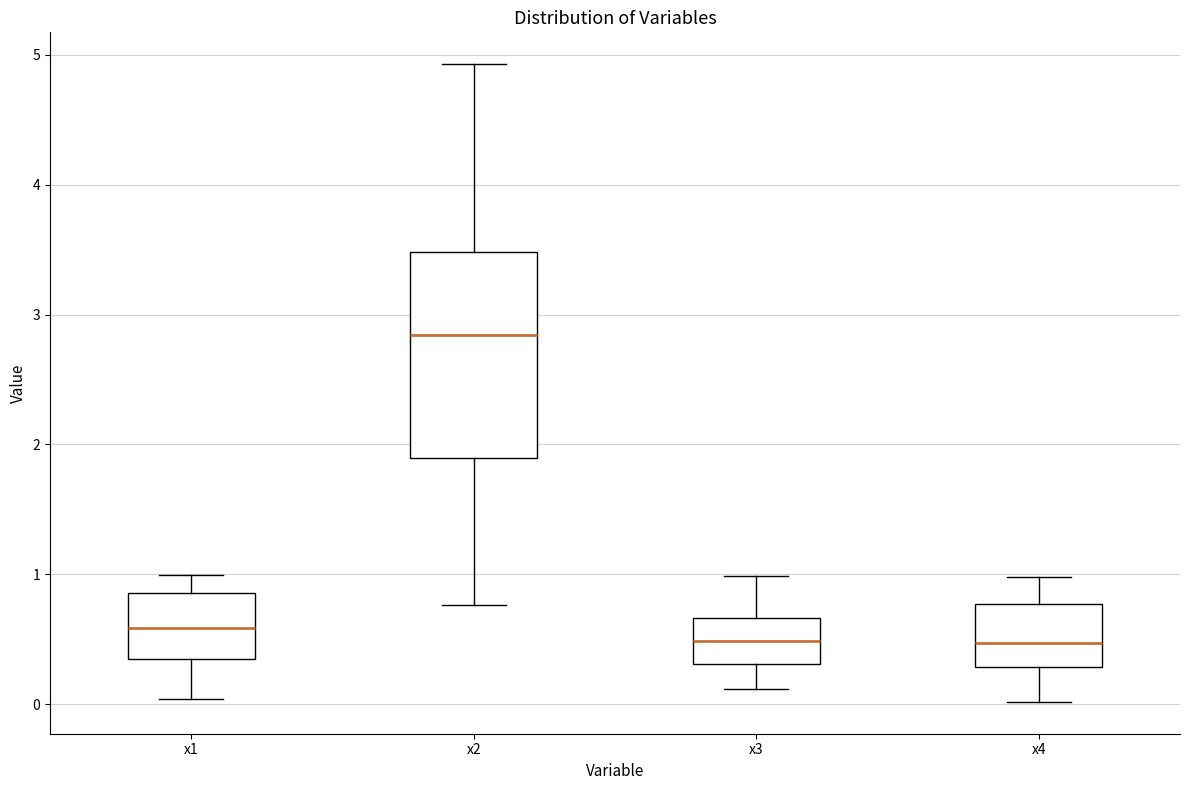

Reading left to right, read every box against the y-axis: the position of its median line, the range the box covers, and the ends of its whiskers. The values are not printed on the chart, so give them approximately, as read against the axis.

x1: median 0.6, box 0.3 to 0.9, whiskers 0.0 to 1.0
x2: median 2.8, box 1.9 to 3.5, whiskers 0.8 to 4.9
x3: median 0.5, box 0.3 to 0.7, whiskers 0.1 to 1.0
x4: median 0.5, box 0.3 to 0.8, whiskers 0.0 to 1.0